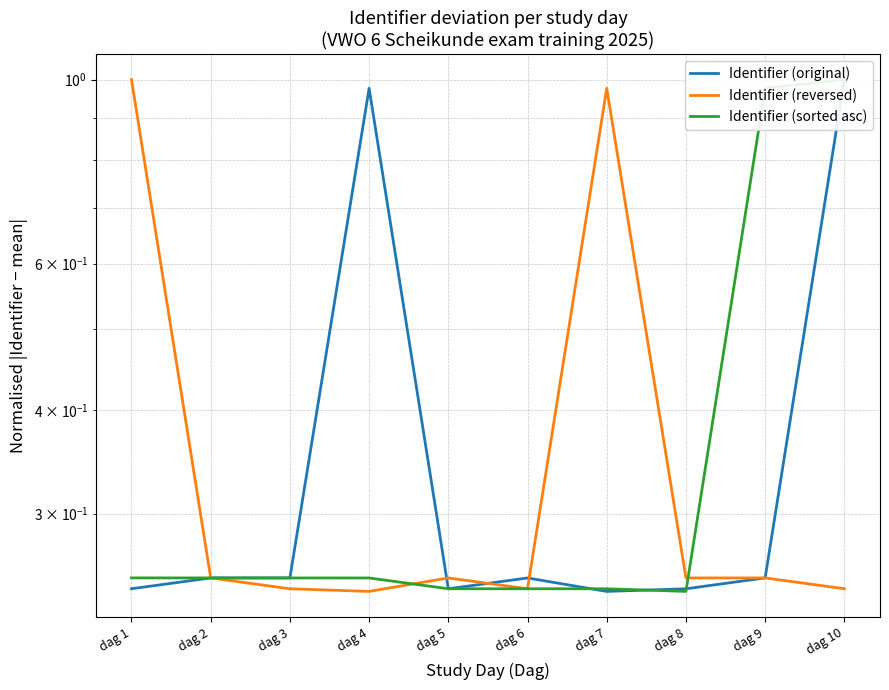

Does the chart display data point markers on the line(s)?

No